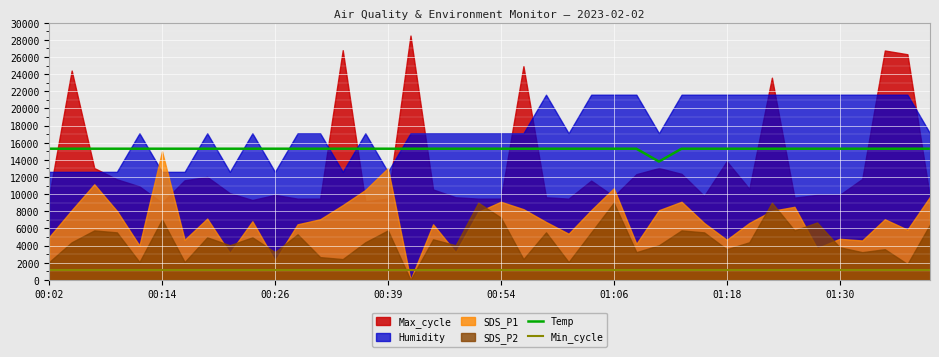

What is the minimum value for Temp?

13800